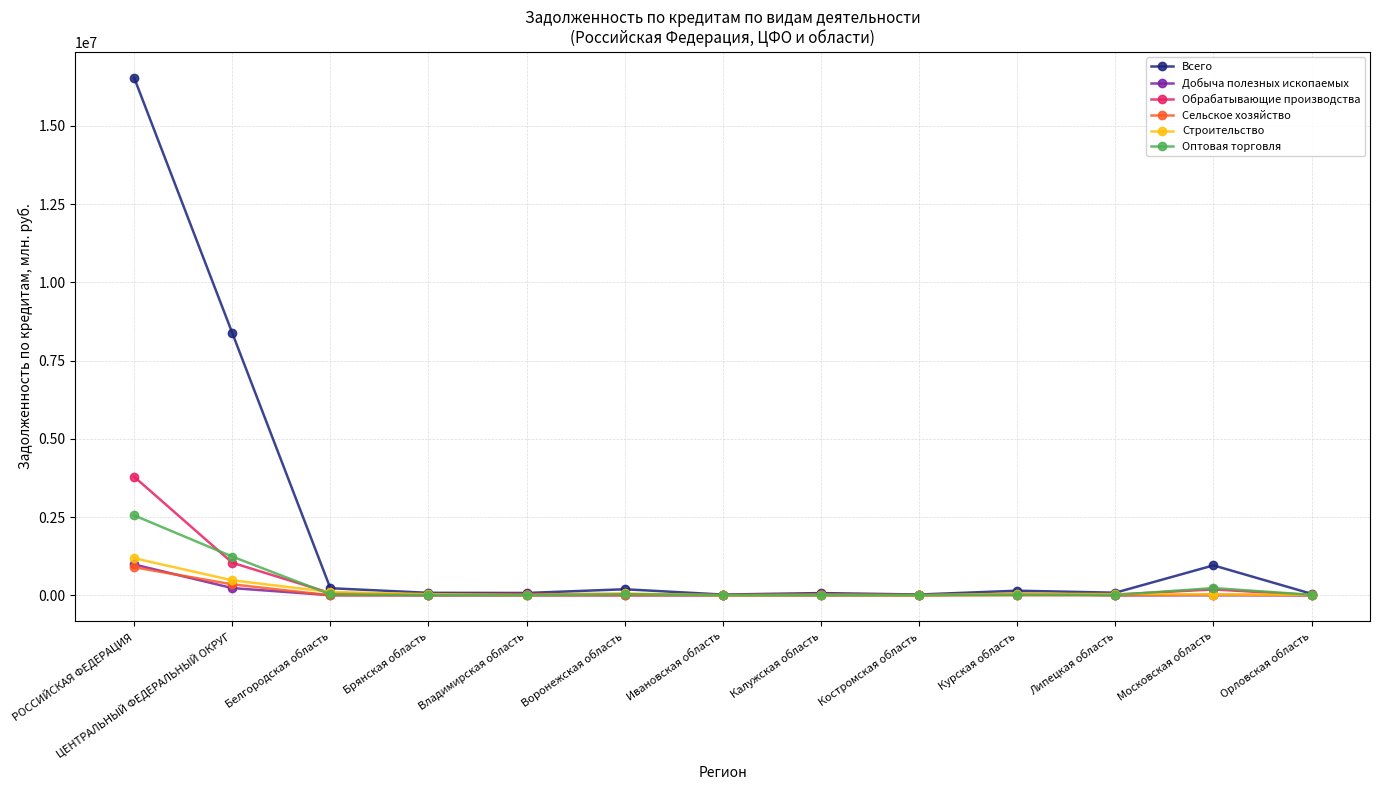

Which series has the largest range (max minus min)?

Всего